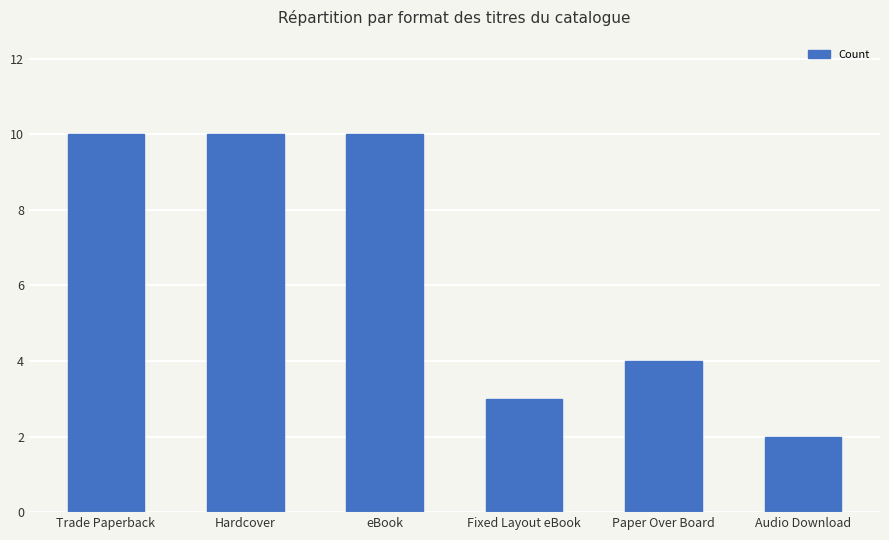

What is the change in value from Fixed Layout eBook to Paper Over Board?

+1